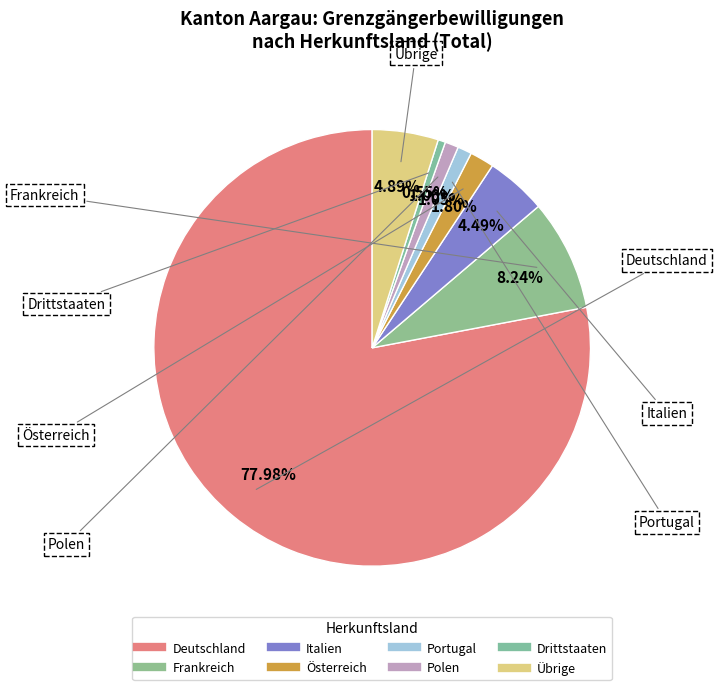

Count the number of slices in the pie.

8